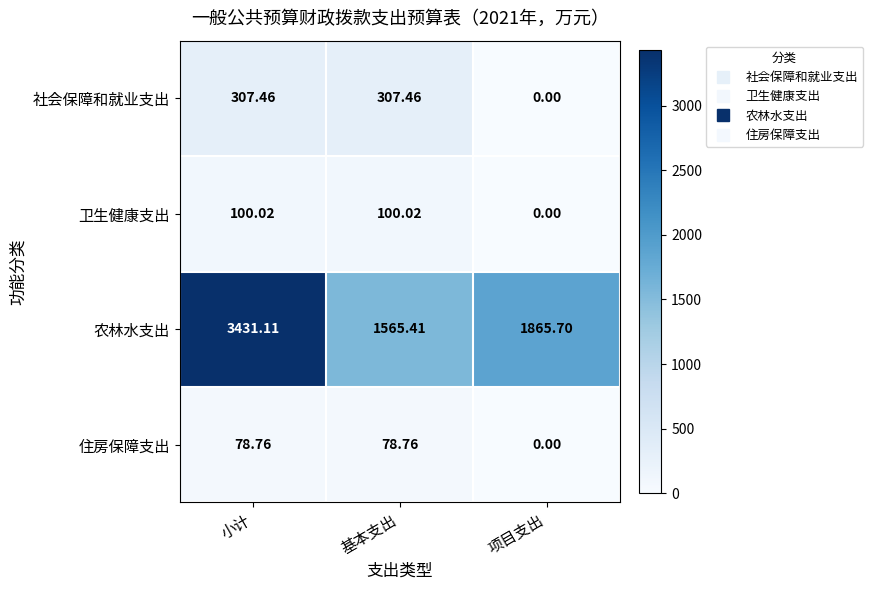

Which series changed the most between 基本支出 and 项目支出?

社会保障和就业支出